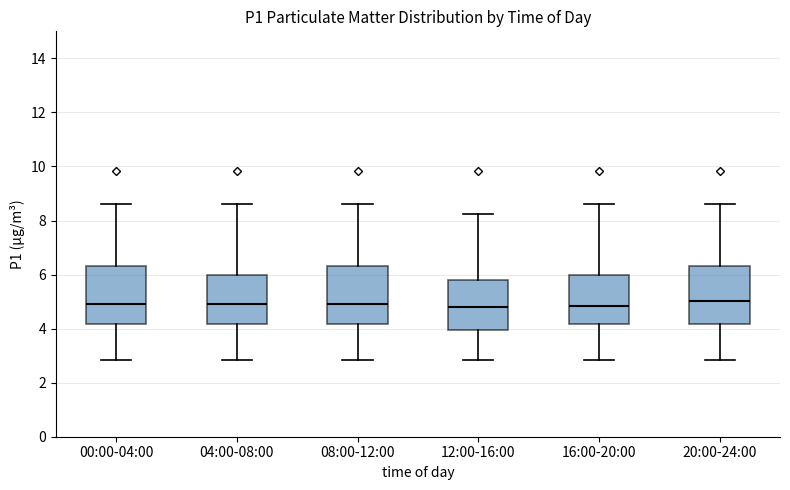

Reading left to right, read every box against the y-axis: the position of its median line, the range the box covers, and the ends of its whiskers. The values are not printed on the chart, so give them approximately, as read against the axis.

00:00-04:00: median 5.0, box 4.2 to 6.4, whiskers 2.8 to 8.6
04:00-08:00: median 5.0, box 4.2 to 6.0, whiskers 2.8 to 8.6
08:00-12:00: median 5.0, box 4.2 to 6.4, whiskers 2.8 to 8.6
12:00-16:00: median 4.8, box 4.0 to 5.8, whiskers 2.8 to 8.2
16:00-20:00: median 4.8, box 4.2 to 6.0, whiskers 2.8 to 8.6
20:00-24:00: median 5.0, box 4.2 to 6.4, whiskers 2.8 to 8.6